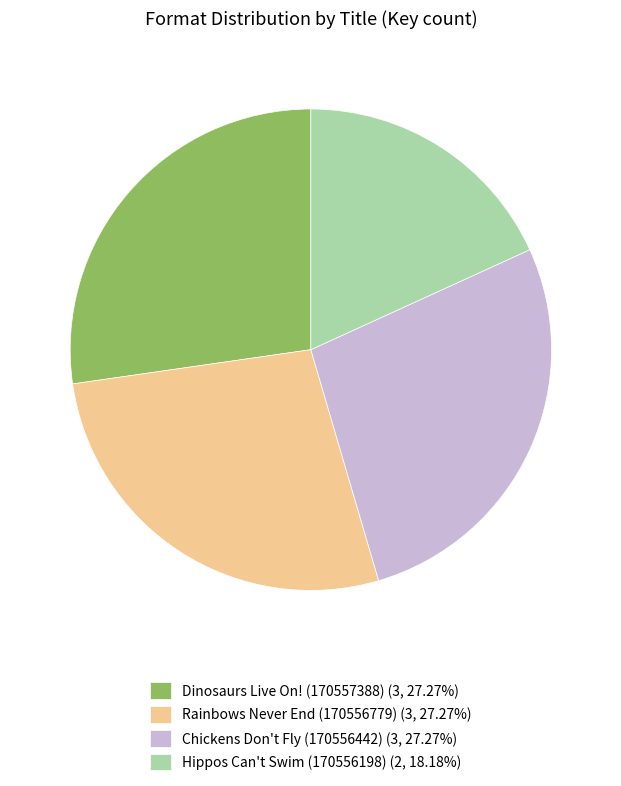

Is Rainbows Never End (170556779) (3, 27.27%) the majority of the pie?

No